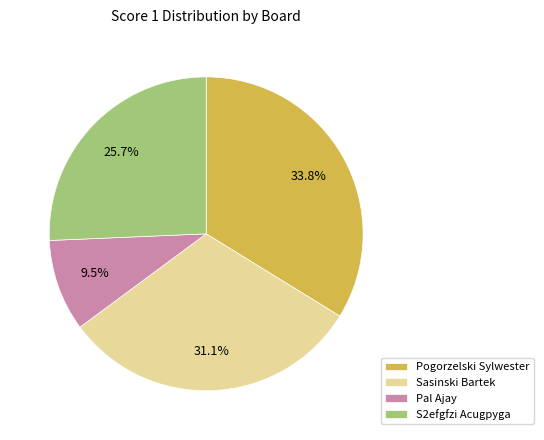

To the nearest percent, what is the average slice percentage?

25%